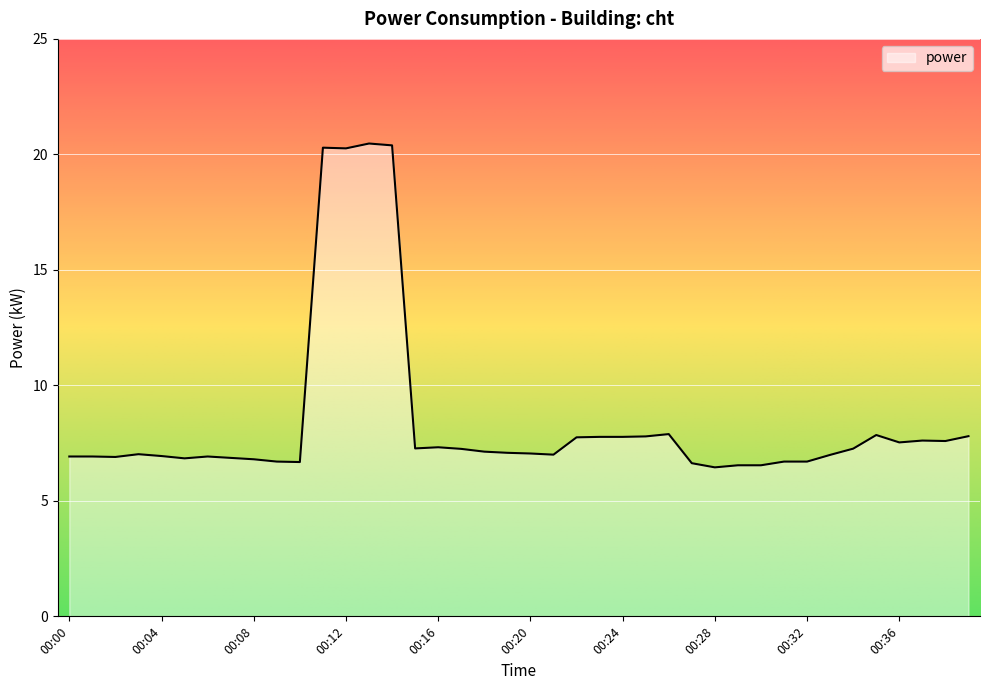

What is the maximum value shown in the chart?

20.5